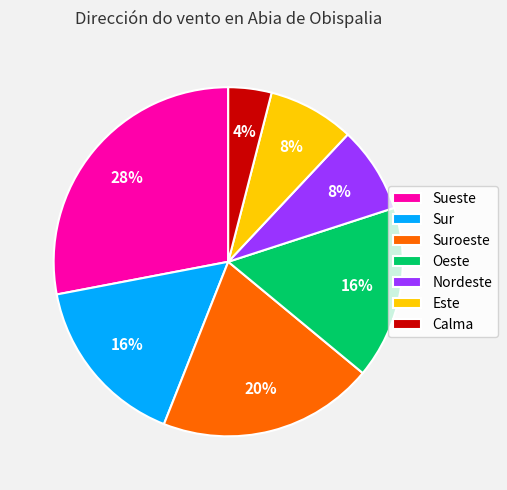

How many segments does this pie chart have?

7